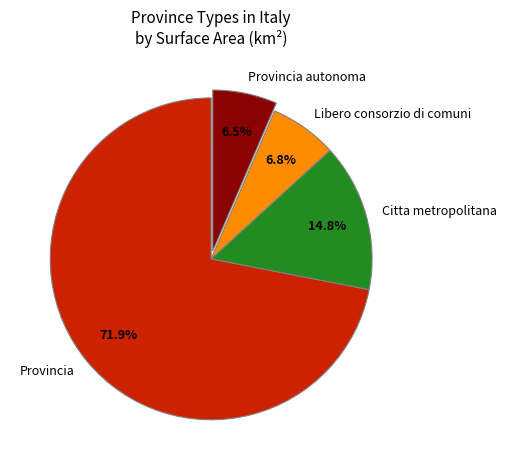

Is there a majority slice in this chart?

Yes